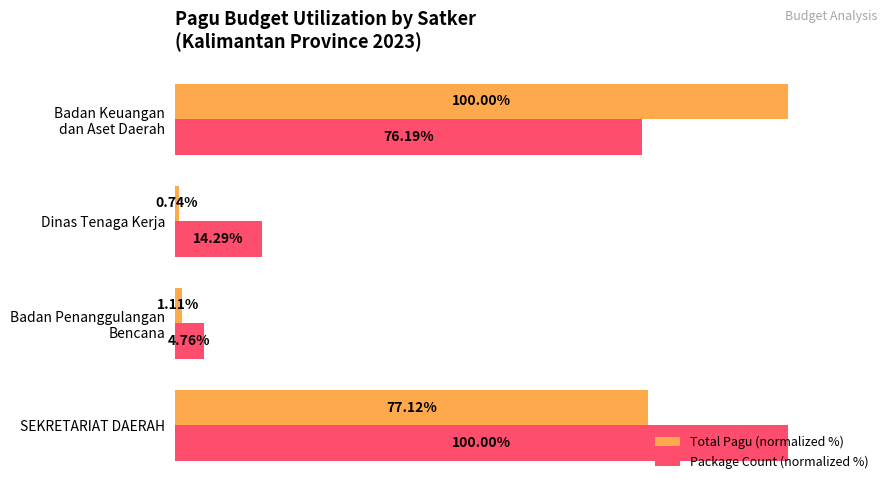

Which category has the lowest value in the Total Pagu (normalized %) series?

Dinas Tenaga Kerja